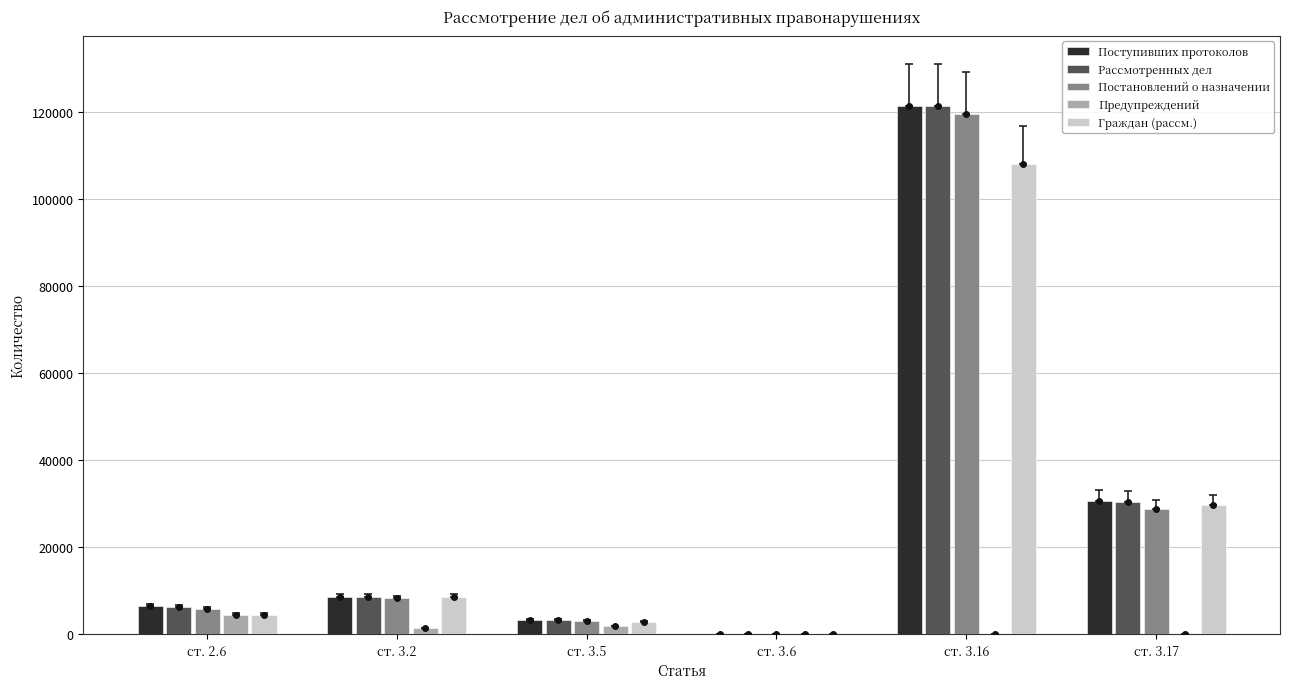

At which category does the chart reach its peak across all series?

ст. 3.16